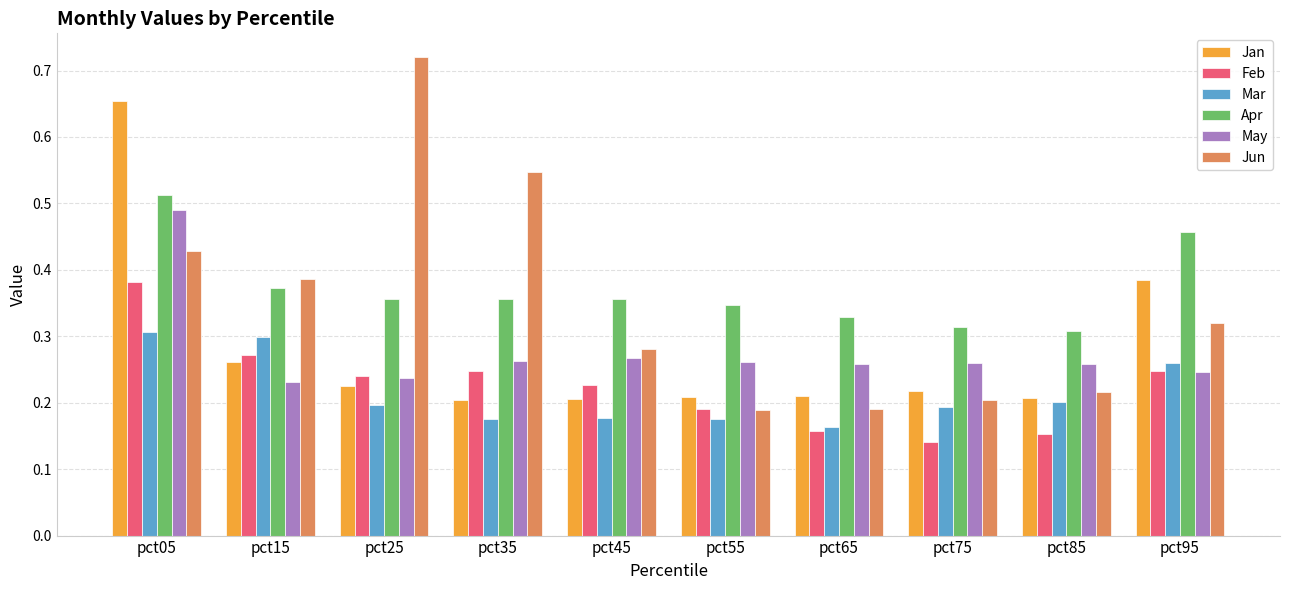

Which series has the widest spread of values?

Jun